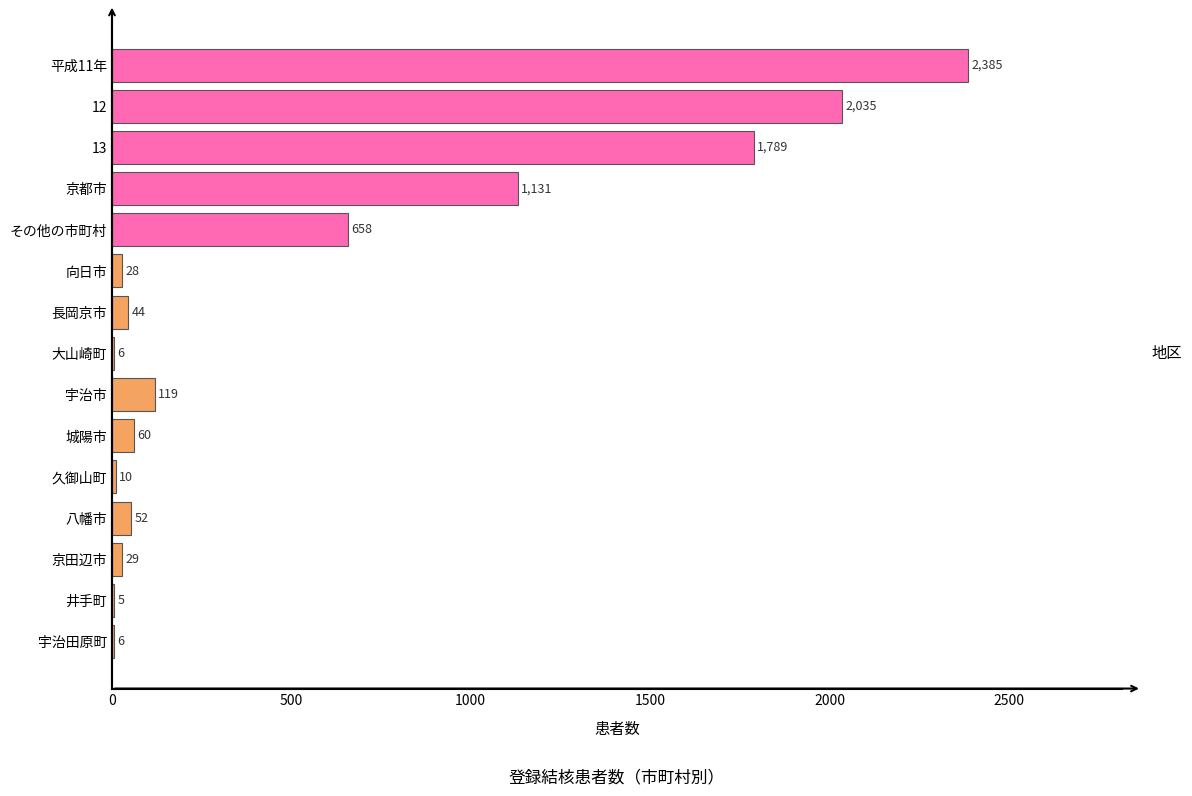

How many distinct data groups are displayed?

1